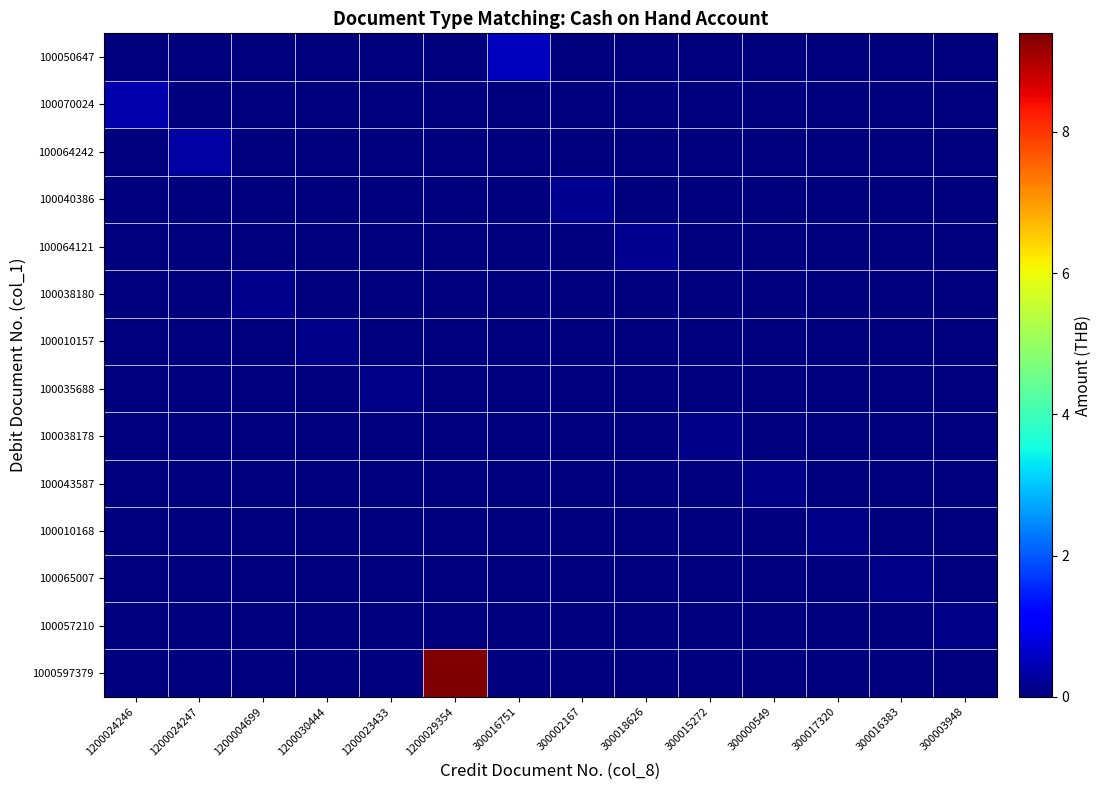

Reading right to left, list all the values displayed in this chart.

100050647: 300003948=0.0	300016383=0.0	300017320=0.0	300000549=0.0	300015272=0.0	300018626=0.0	300002167=0.0	300016751=544140.0	1200029354=0.0	1200023433=0.0	1200030444=0.0	1200004699=0.0	1200024247=0.0	1200024246=0.0
100070024: 300003948=0.0	300016383=0.0	300017320=0.0	300000549=0.0	300015272=0.0	300018626=0.0	300002167=0.0	300016751=0.0	1200029354=0.0	1200023433=0.0	1200030444=0.0	1200004699=0.0	1200024247=0.0	1200024246=384344.8
100064242: 300003948=0.0	300016383=0.0	300017320=0.0	300000549=0.0	300015272=0.0	300018626=0.0	300002167=0.0	300016751=0.0	1200029354=0.0	1200023433=0.0	1200030444=0.0	1200004699=0.0	1200024247=309296.5	1200024246=0.0
100040386: 300003948=0.0	300016383=0.0	300017320=0.0	300000549=0.0	300015272=0.0	300018626=0.0	300002167=178735.0	300016751=0.0	1200029354=0.0	1200023433=0.0	1200030444=0.0	1200004699=0.0	1200024247=0.0	1200024246=0.0
100064121: 300003948=0.0	300016383=0.0	300017320=0.0	300000549=0.0	300015272=0.0	300018626=175943.2	300002167=0.0	300016751=0.0	1200029354=0.0	1200023433=0.0	1200030444=0.0	1200004699=0.0	1200024247=0.0	1200024246=0.0
100038180: 300003948=0.0	300016383=0.0	300017320=0.0	300000549=0.0	300015272=0.0	300018626=0.0	300002167=0.0	300016751=0.0	1200029354=0.0	1200023433=0.0	1200030444=0.0	1200004699=115800.0	1200024247=0.0	1200024246=0.0
100010157: 300003948=0.0	300016383=0.0	300017320=0.0	300000549=0.0	300015272=0.0	300018626=0.0	300002167=0.0	300016751=0.0	1200029354=0.0	1200023433=0.0	1200030444=100000.0	1200004699=0.0	1200024247=0.0	1200024246=0.0
100035688: 300003948=0.0	300016383=0.0	300017320=0.0	300000549=0.0	300015272=0.0	300018626=0.0	300002167=0.0	300016751=0.0	1200029354=0.0	1200023433=99598.6	1200030444=0.0	1200004699=0.0	1200024247=0.0	1200024246=0.0
100038178: 300003948=0.0	300016383=0.0	300017320=0.0	300000549=0.0	300015272=88331.5	300018626=0.0	300002167=0.0	300016751=0.0	1200029354=0.0	1200023433=0.0	1200030444=0.0	1200004699=0.0	1200024247=0.0	1200024246=0.0
100043587: 300003948=0.0	300016383=0.0	300017320=0.0	300000549=88181.7	300015272=0.0	300018626=0.0	300002167=0.0	300016751=0.0	1200029354=0.0	1200023433=0.0	1200030444=0.0	1200004699=0.0	1200024247=0.0	1200024246=0.0
100010168: 300003948=0.0	300016383=0.0	300017320=80787.2	300000549=0.0	300015272=0.0	300018626=0.0	300002167=0.0	300016751=0.0	1200029354=0.0	1200023433=0.0	1200030444=0.0	1200004699=0.0	1200024247=0.0	1200024246=0.0
100065007: 300003948=0.0	300016383=80014.4	300017320=0.0	300000549=0.0	300015272=0.0	300018626=0.0	300002167=0.0	300016751=0.0	1200029354=0.0	1200023433=0.0	1200030444=0.0	1200004699=0.0	1200024247=0.0	1200024246=0.0
100057210: 300003948=77966.4	300016383=0.0	300017320=0.0	300000549=0.0	300015272=0.0	300018626=0.0	300002167=0.0	300016751=0.0	1200029354=0.0	1200023433=0.0	1200030444=0.0	1200004699=0.0	1200024247=0.0	1200024246=0.0
1000597379: 300003948=0.0	300016383=0.0	300017320=0.0	300000549=0.0	300015272=0.0	300018626=0.0	300002167=0.0	300016751=0.0	1200029354=9394083.0	1200023433=0.0	1200030444=0.0	1200004699=0.0	1200024247=0.0	1200024246=0.0